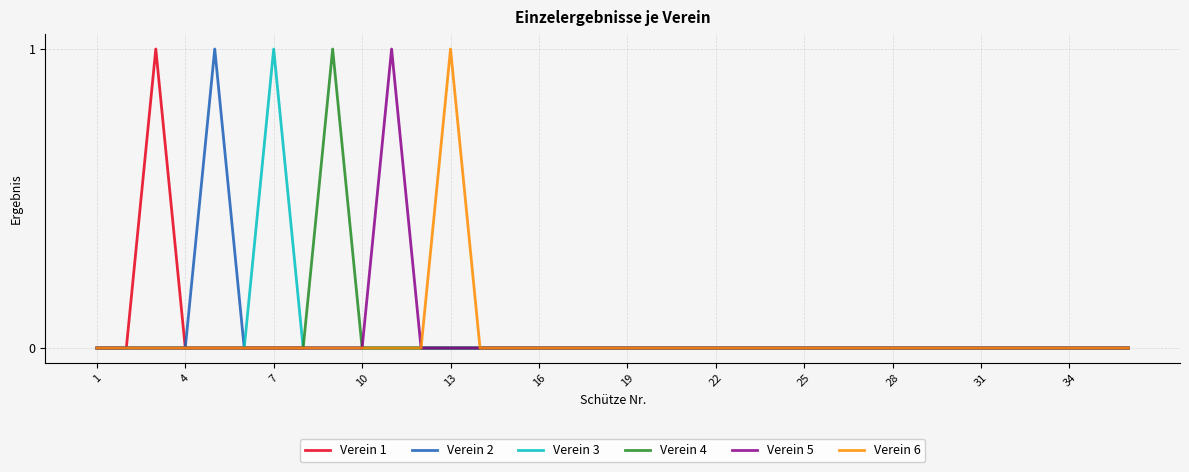

True or false: Verein 1 and Verein 6 cross at least once.

False